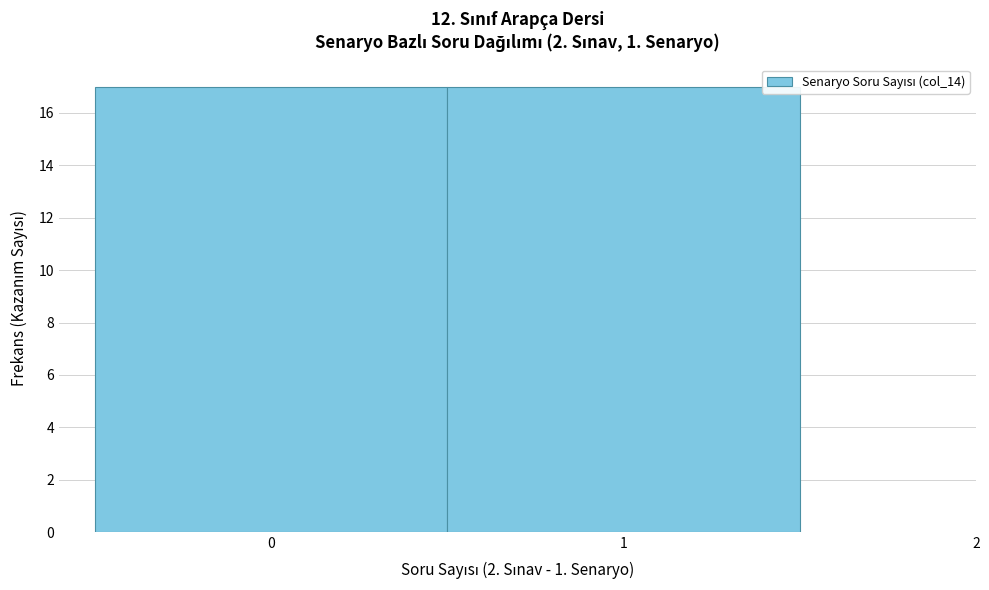

Reading left to right, transcribe this chart: for each bar, give the range it covers on the x-axis and its height. The values are not printed on the chart, so give them approximately, as read against the axis.

-0.5 to 0.5: 17
0.5 to 1.5: 17